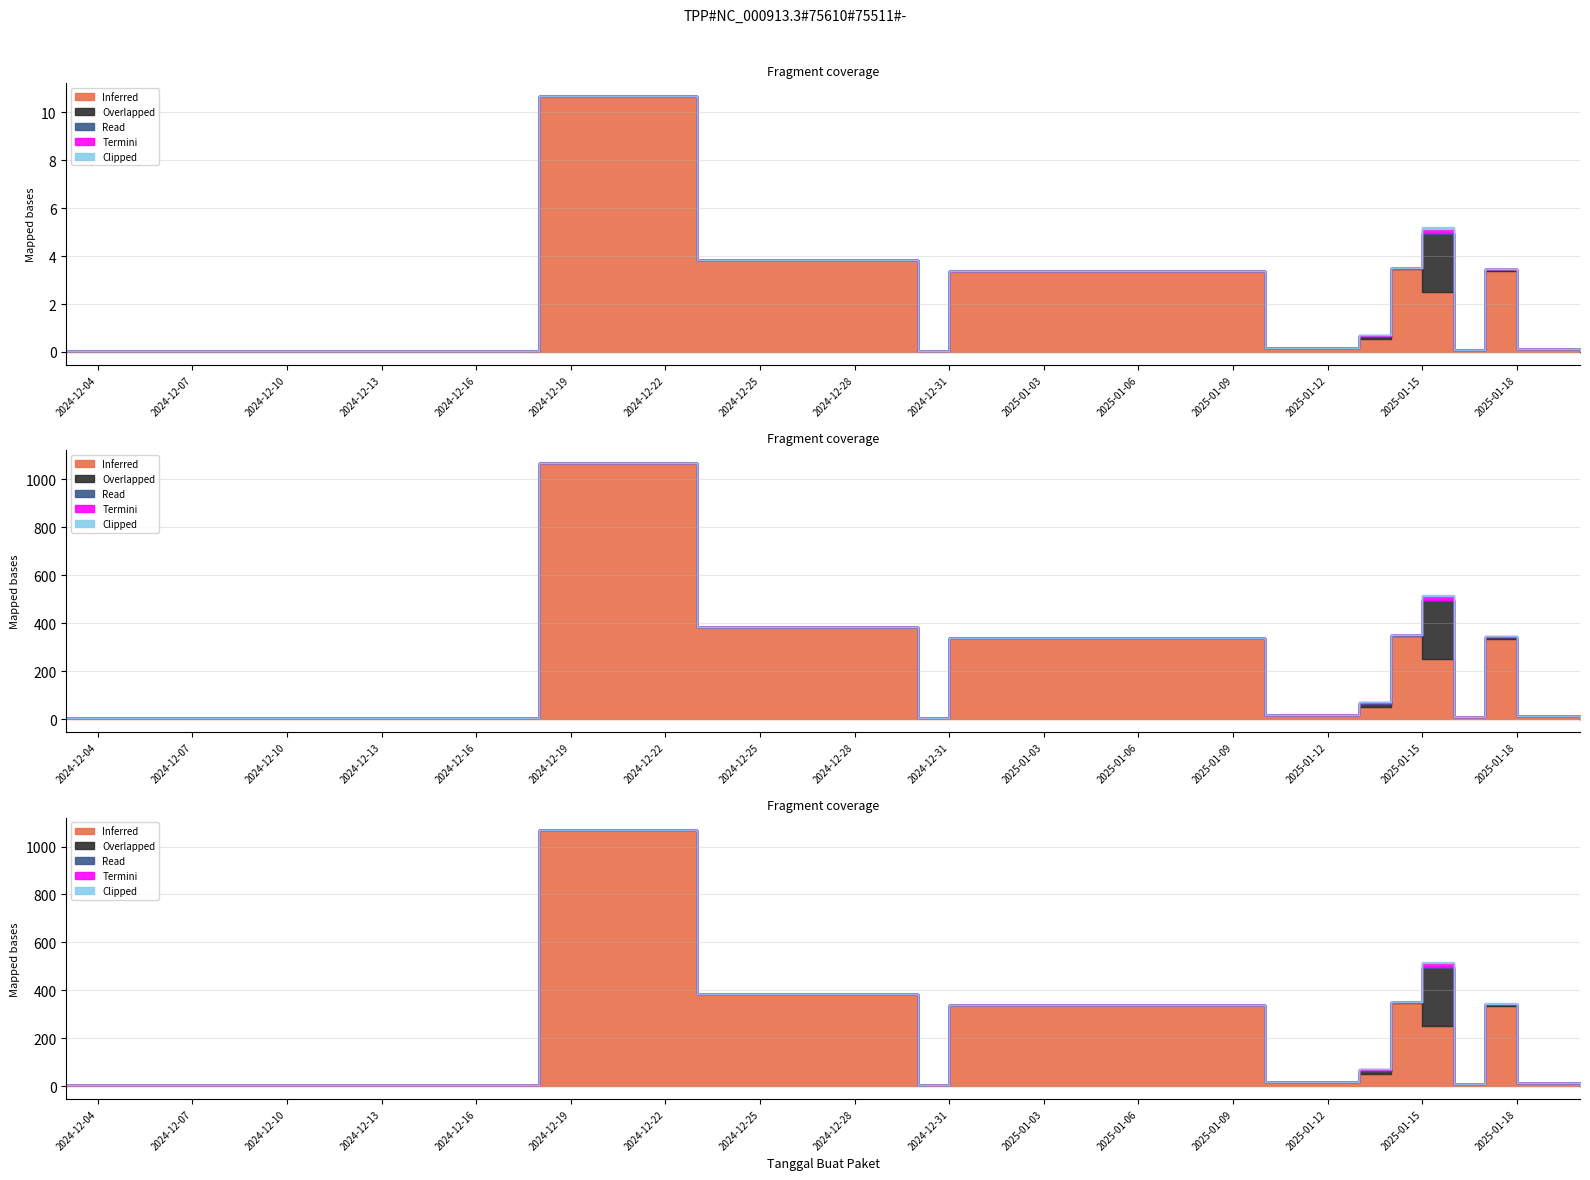

True or false: Read and Overlapped cross at least once.

False